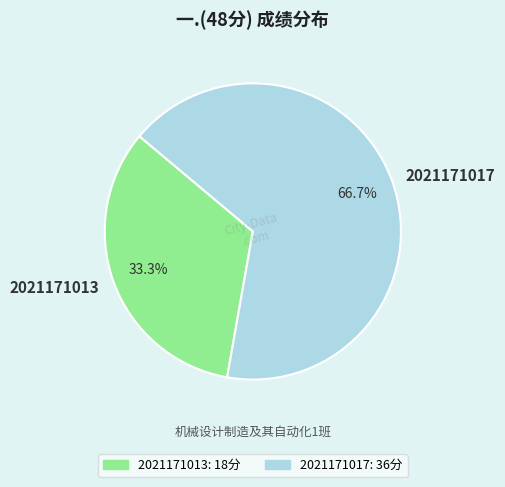

To the nearest percent, what portion does 2021171013 represent?

33%